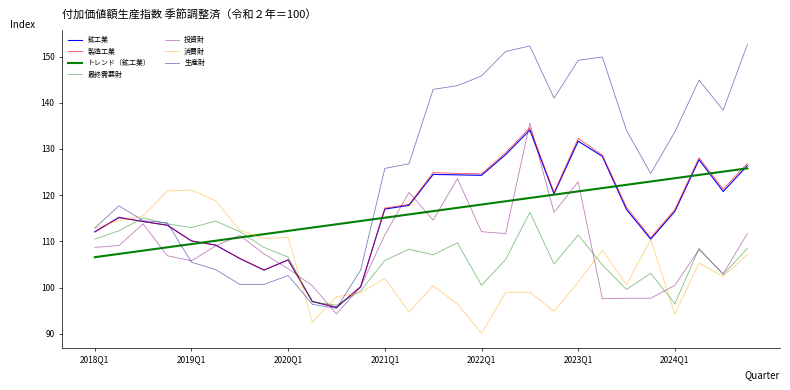

How many lines are shown in the chart?

7